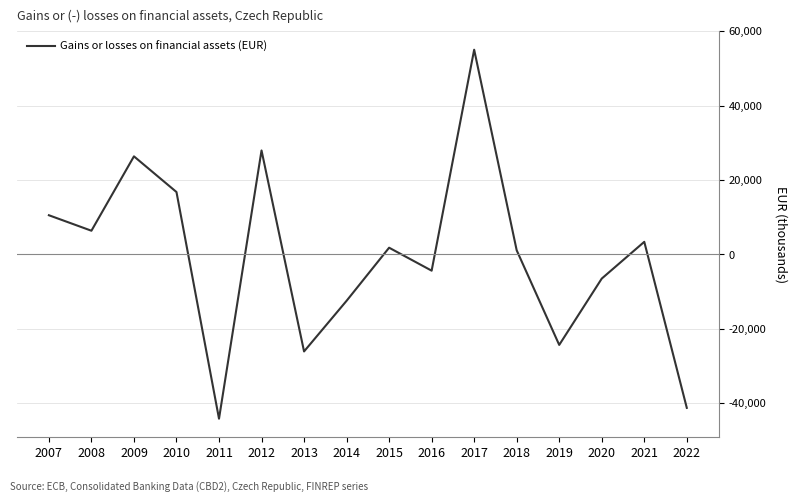

The value at 2011 is -70996. True or false?

False